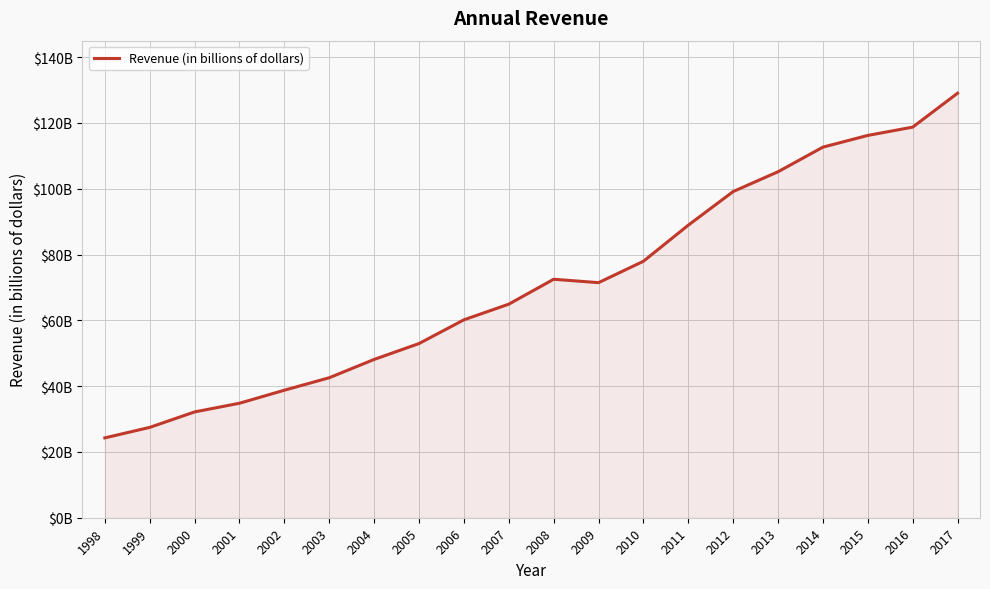

How many interior local valleys (lower than both neighbors) does the data have?

1